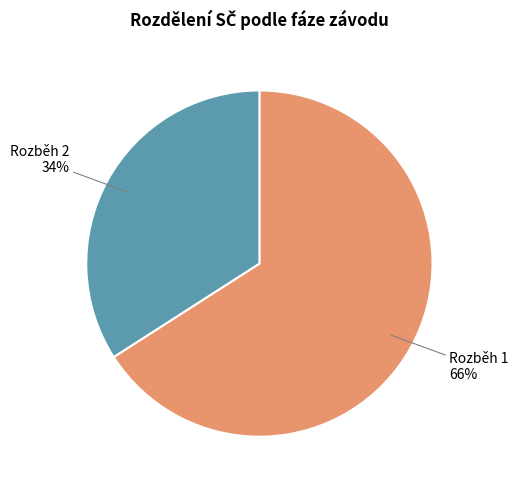

Do Rozběh 1 and Rozběh 2 together represent more than half of the pie?

Yes